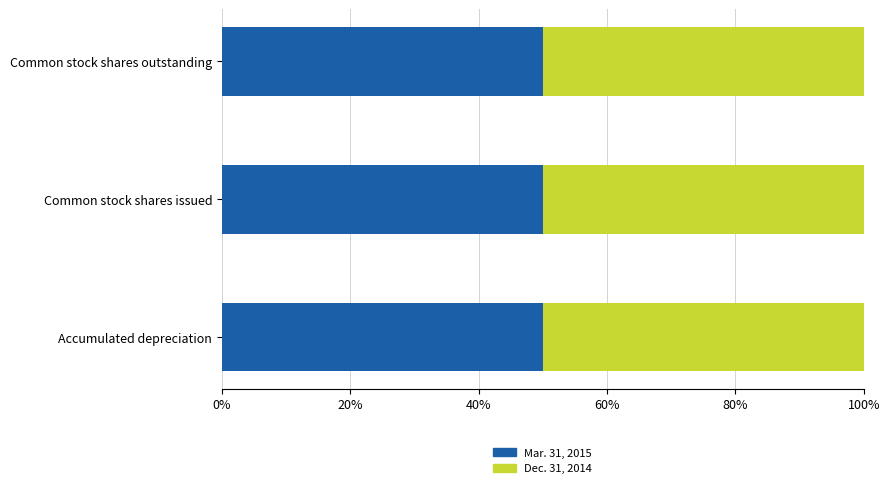

The value of Mar. 31, 2015 at Common stock shares outstanding is 50.0. True or false?

True